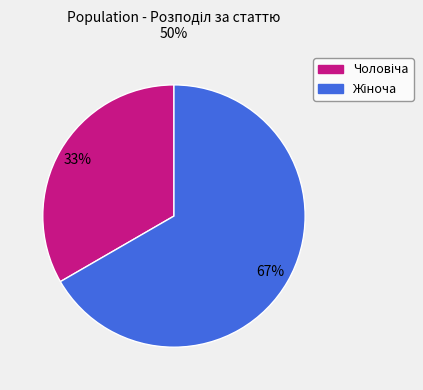

To the nearest percent, what is the average slice percentage?

50%